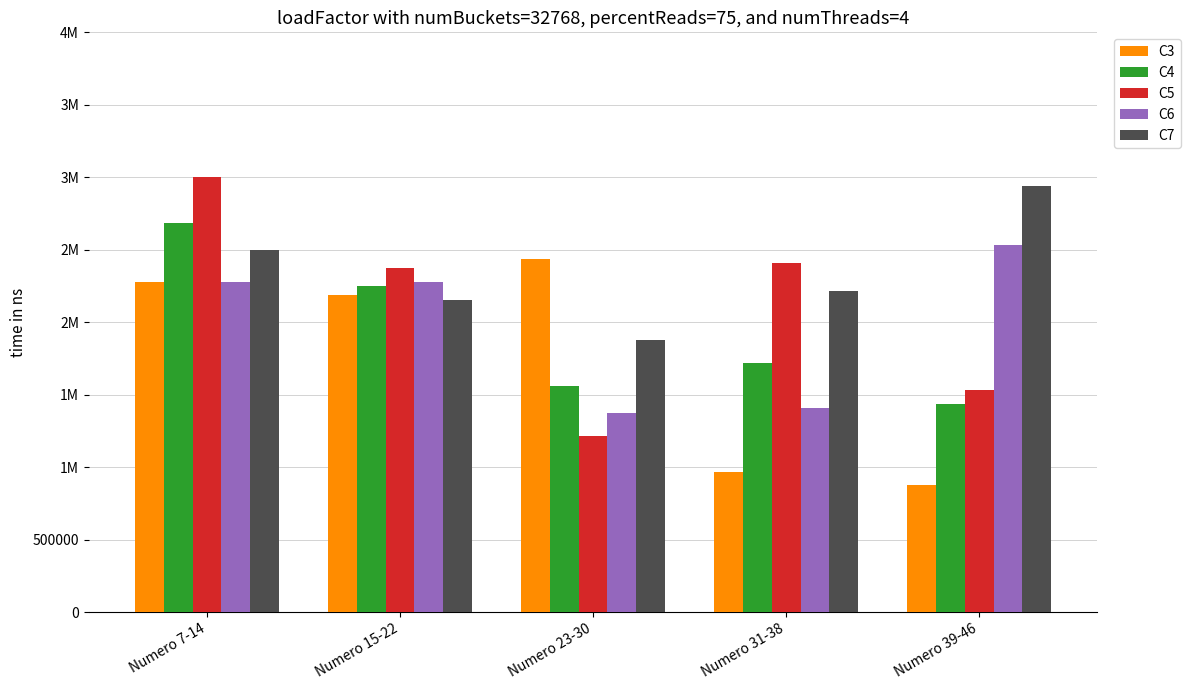

The C4 series shows 884791 at Numero 23-30. True or false?

False